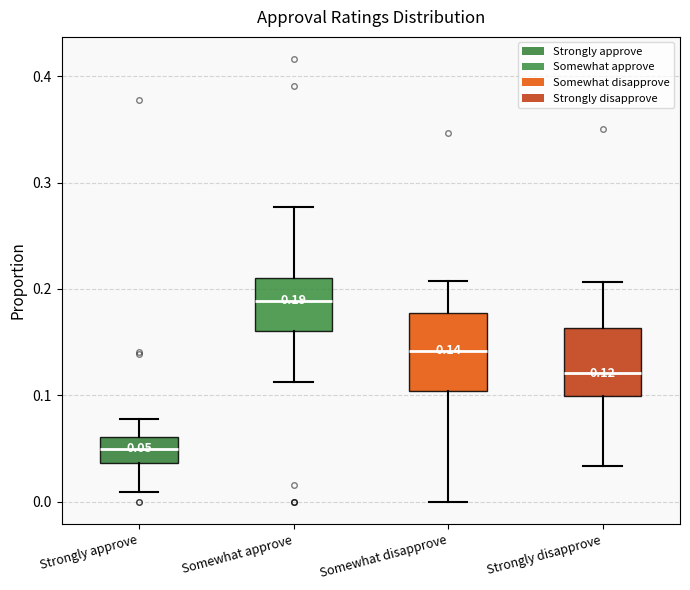

Which box has the lowest median line?

Strongly approve